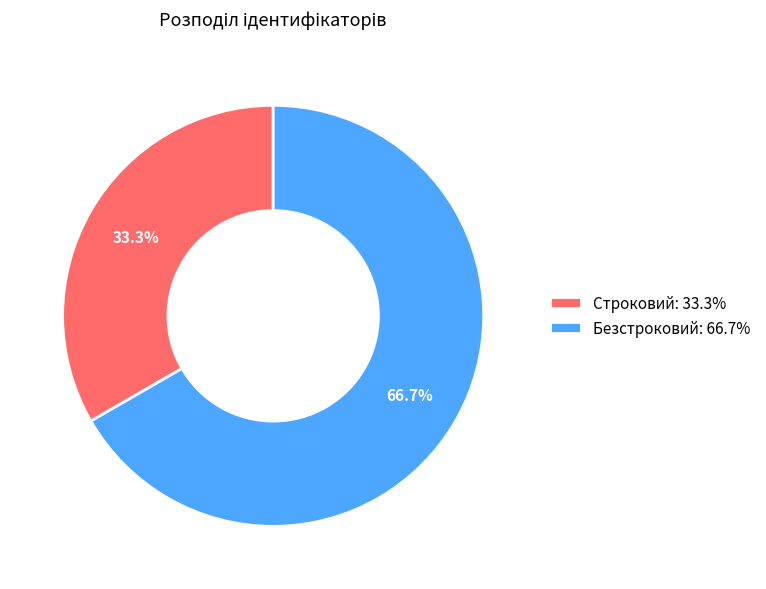

The Строковий slice represents 33% of the pie. True or false?

True